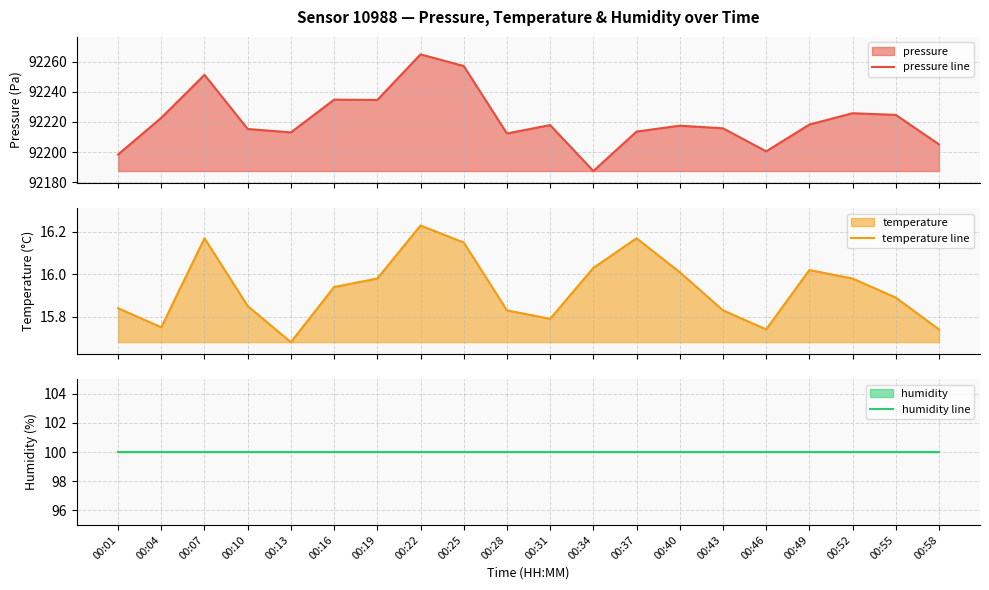

What is the total value across all series at 00:46?

92316.3